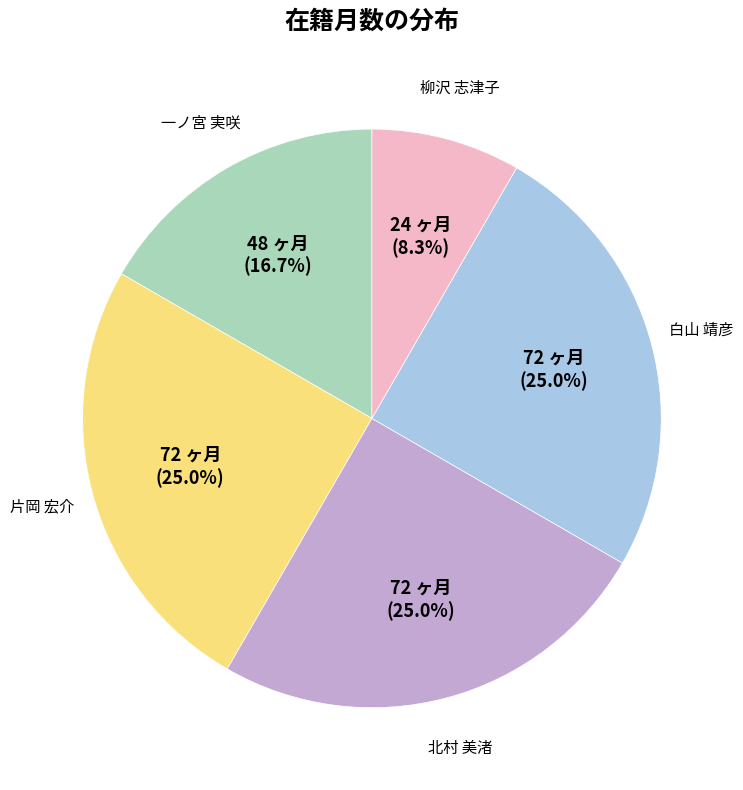

To the nearest percent, what portion does 北村 美渚 represent?

25%